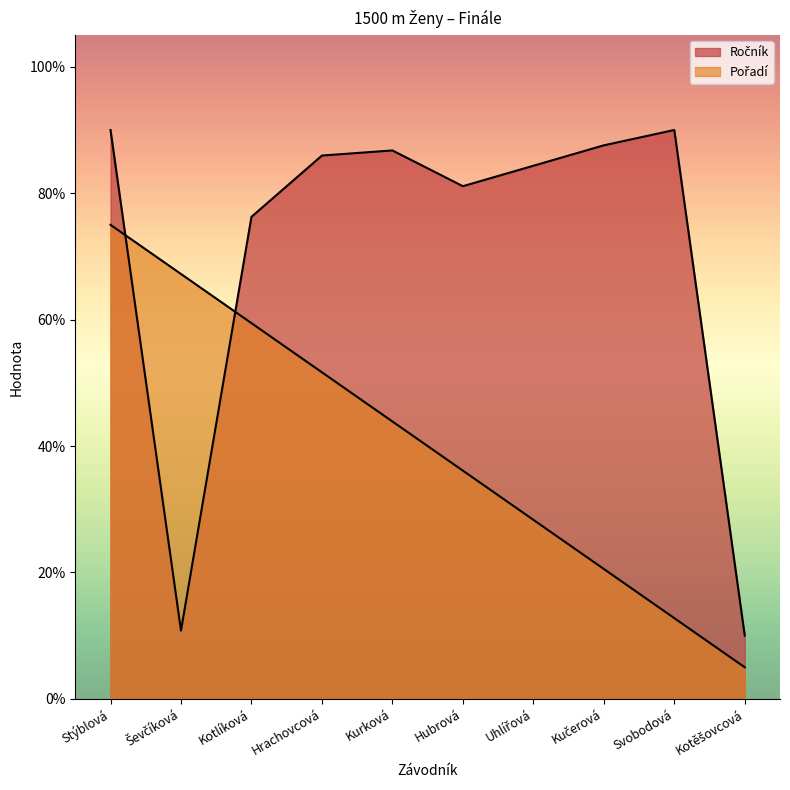

What are all the series names shown in the legend?

Ročník, Pořadí